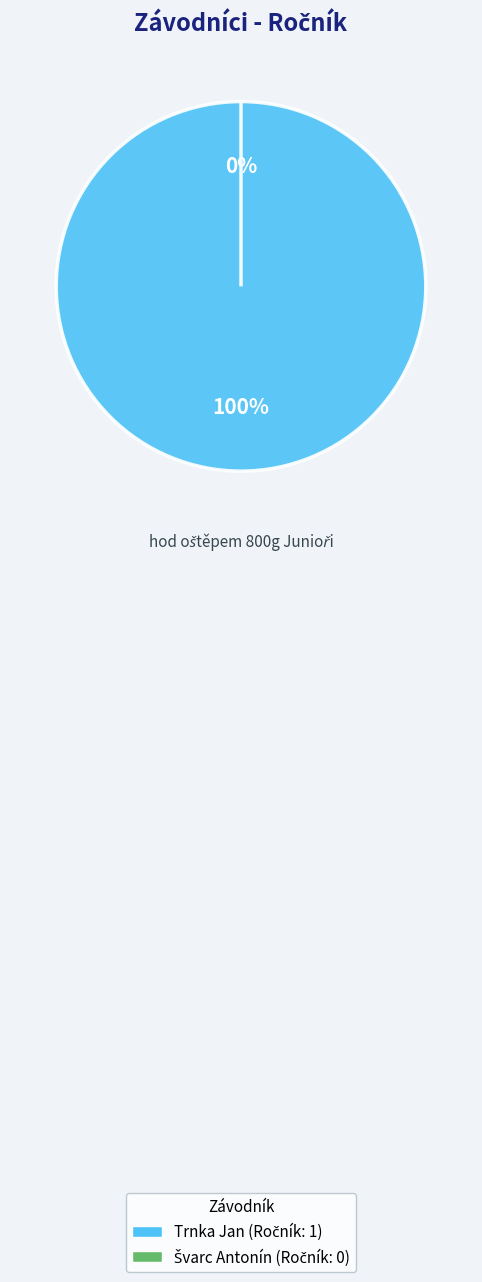

Between Švarc Antonín and Trnka Jan, which is larger?

Trnka Jan